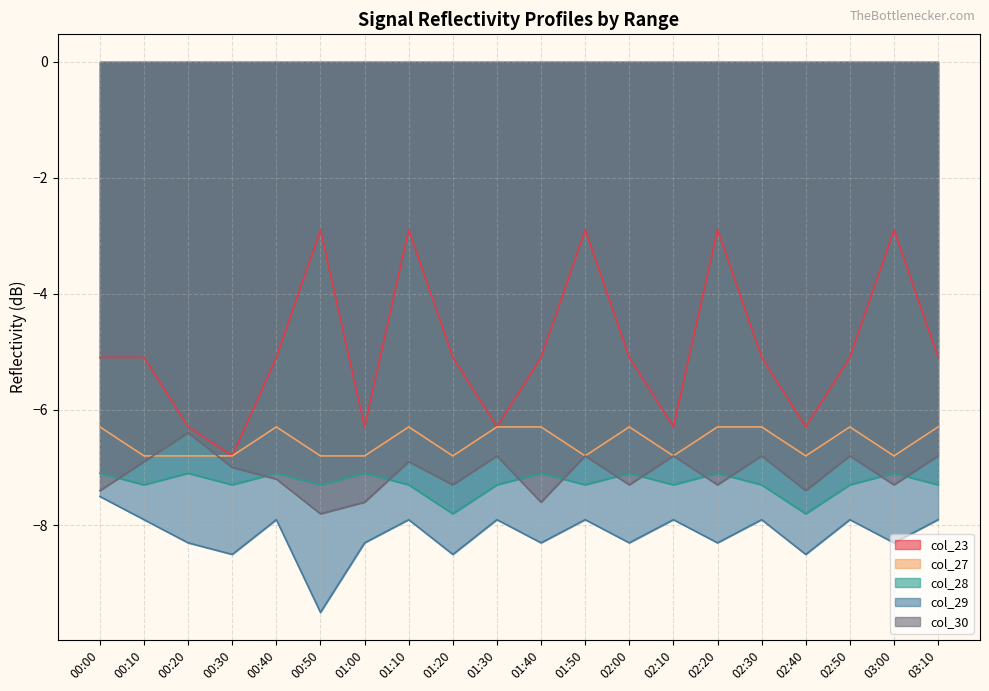

What is the greatest value displayed?

-2.9